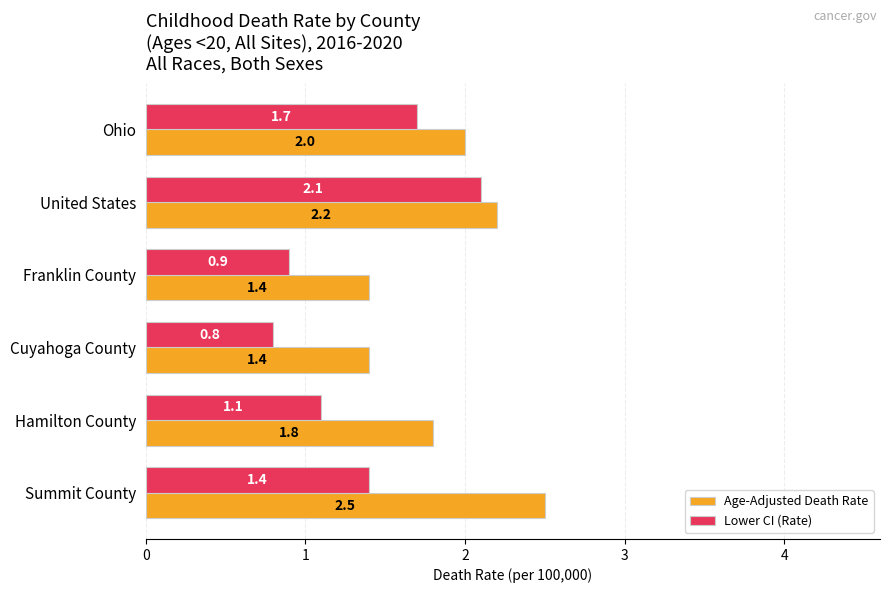

The Age-Adjusted Death Rate series shows 4.4 at Summit County. True or false?

False